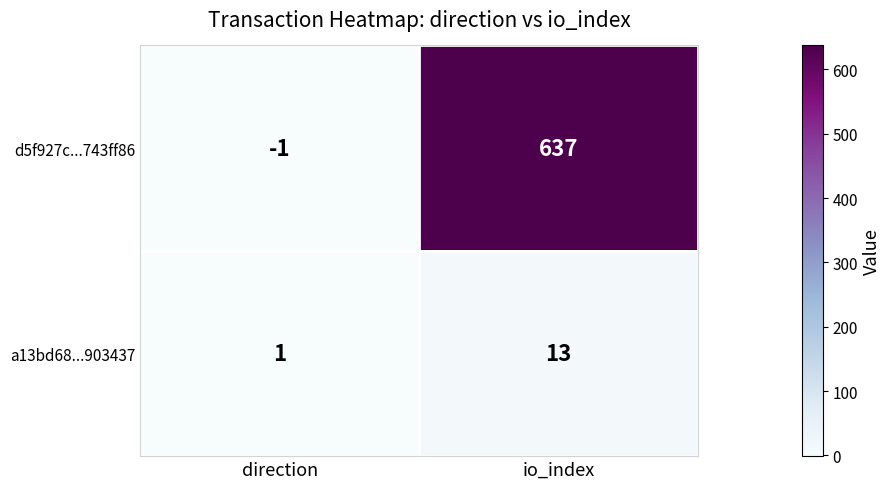

At io_index, list the series in order from largest to smallest.

d5f927c...743ff86, a13bd68...903437